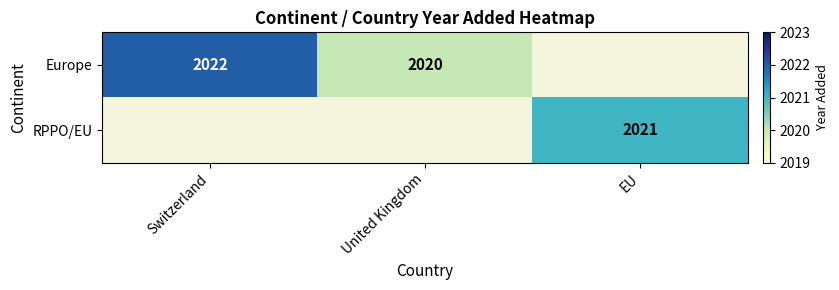

The RPPO/EU series shows 1108.4 at EU. True or false?

False